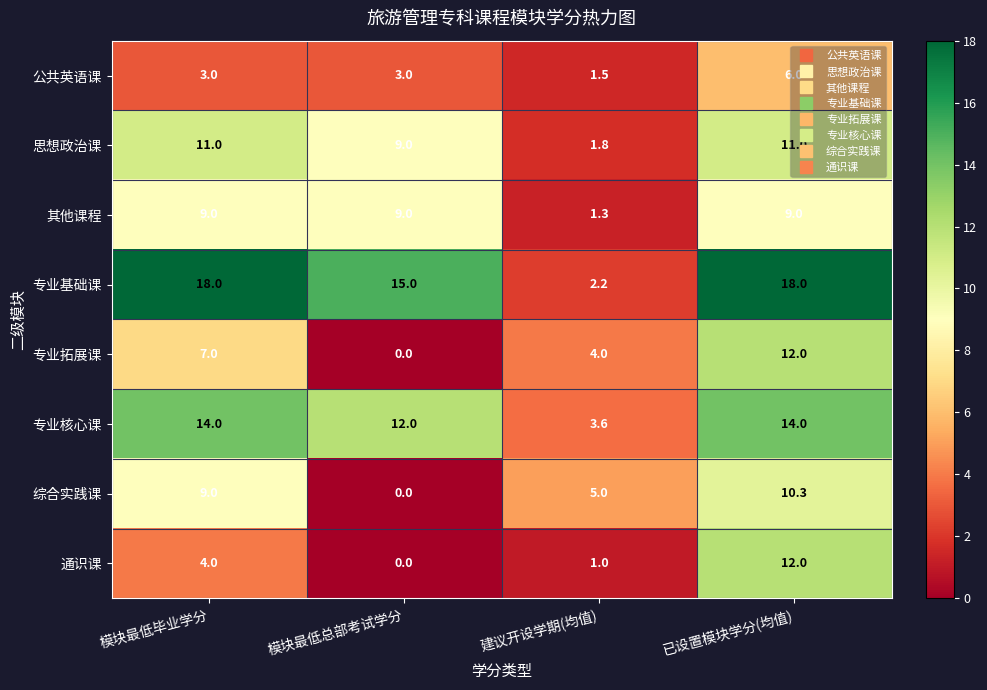

What is the average value of the 综合实践课 series?

6.1